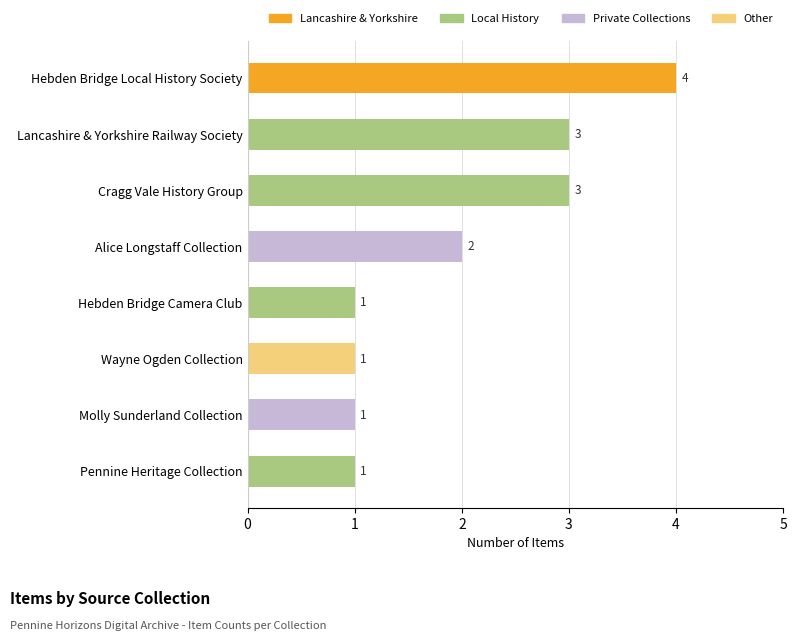

What is the label of the 3rd bar from the bottom?

Wayne Ogden Collection